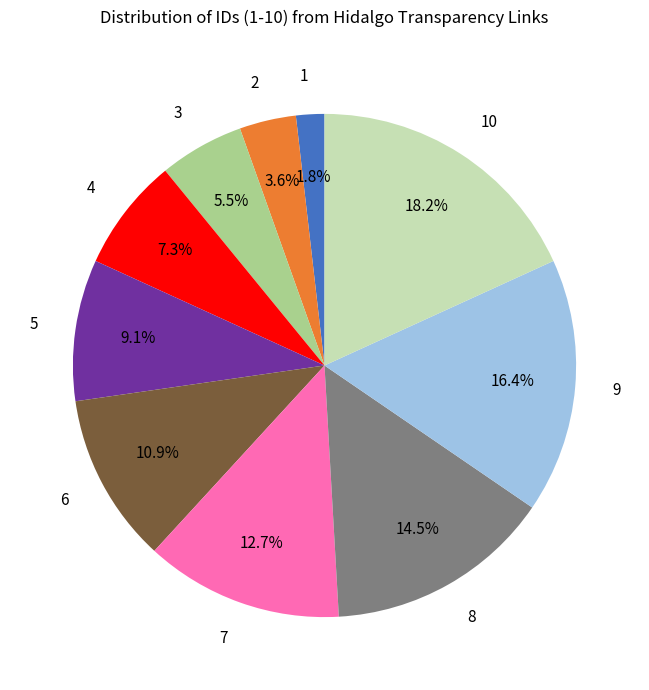

What is the largest slice in the pie chart?

10